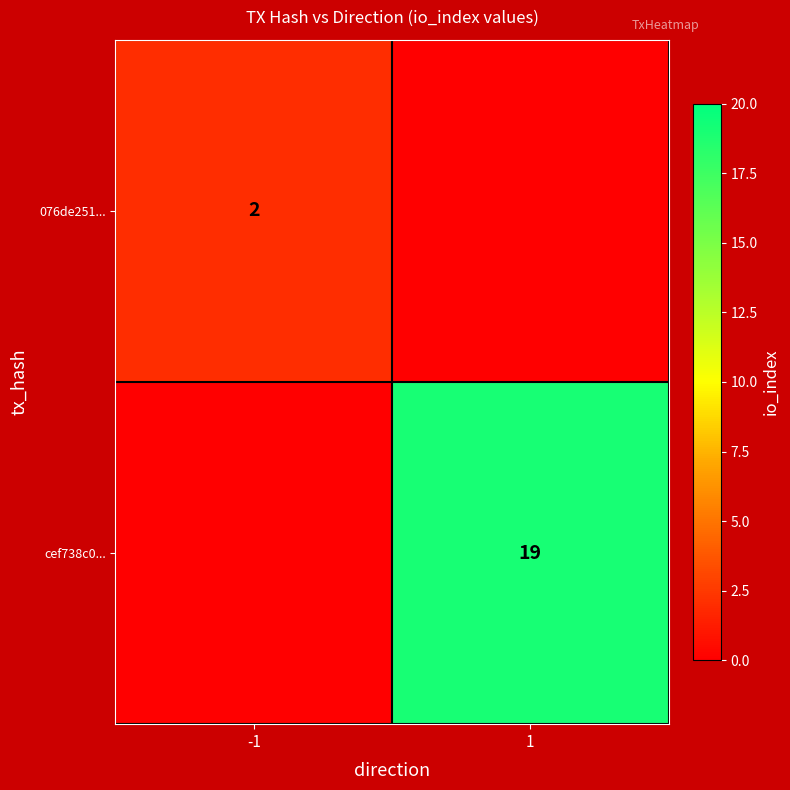

Is it true that 076de251... equals 2 at -1?

True